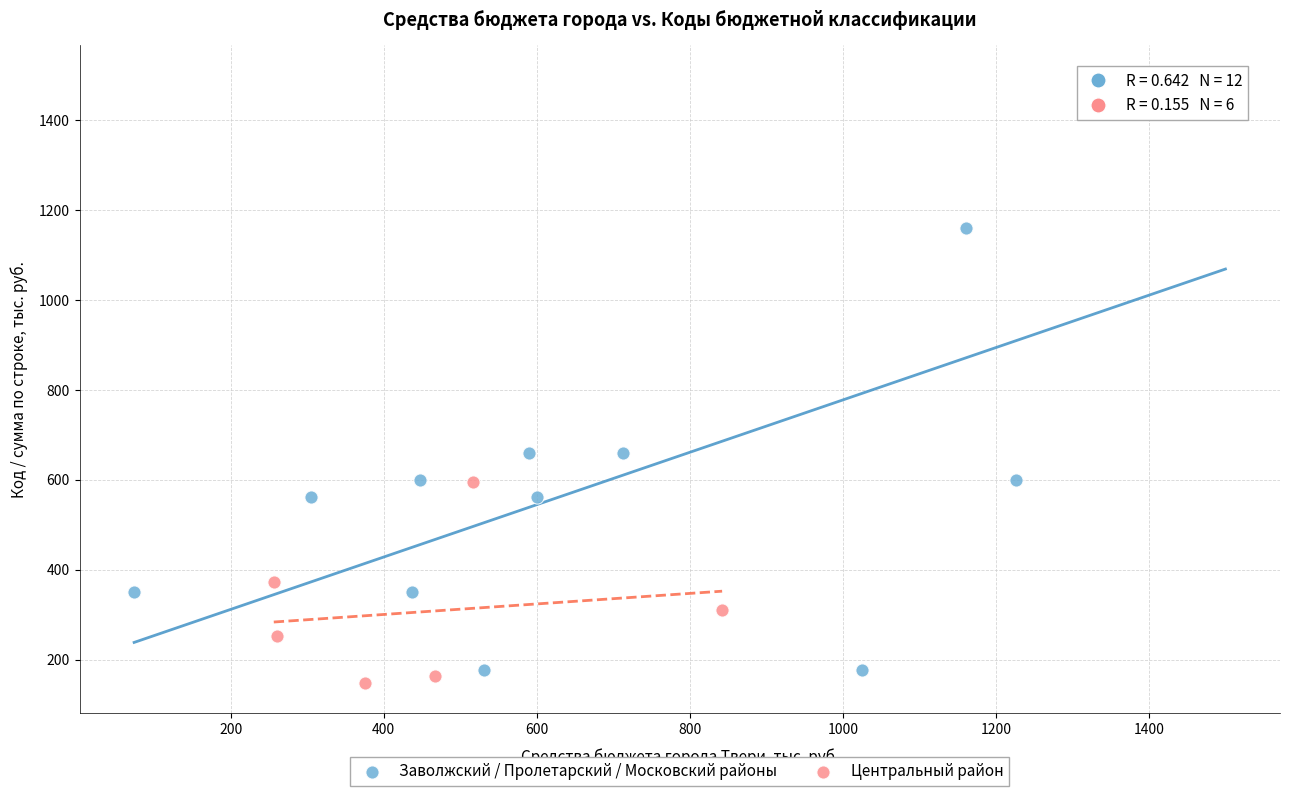

Which series reaches the maximum Y coordinate?

Заволжский / Пролетарский / Московский районы